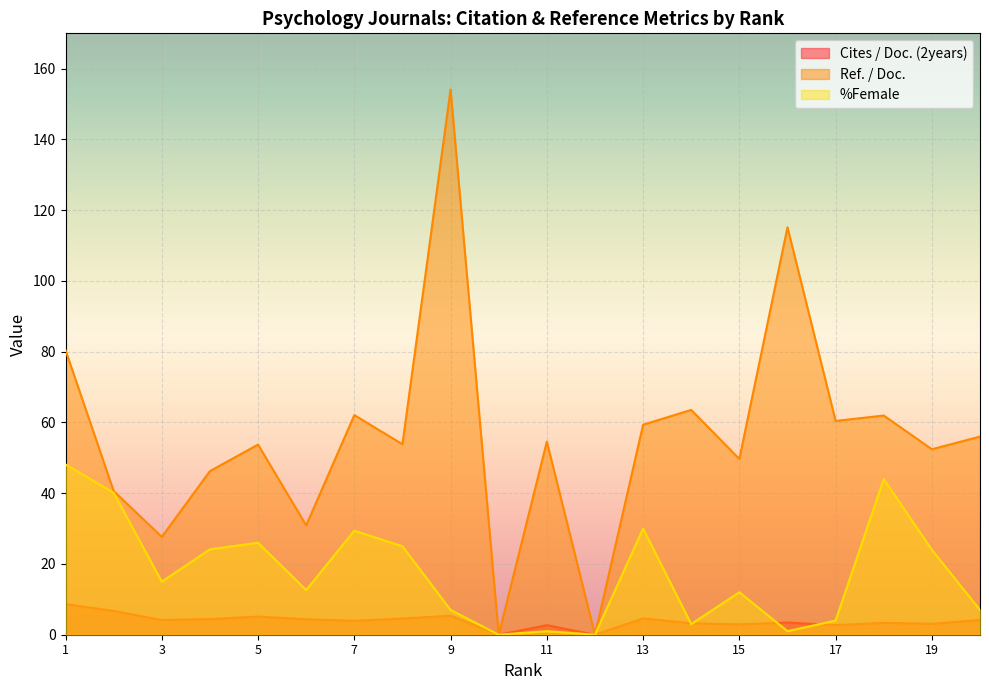

Rank the categories by Cites / Doc. (2years) value from highest to lowest.

1, 2, 9, 5, 13, 8, 4, 6, 20, 3, 7, 16, 18, 14, 19, 15, 17, 11, 10, 12